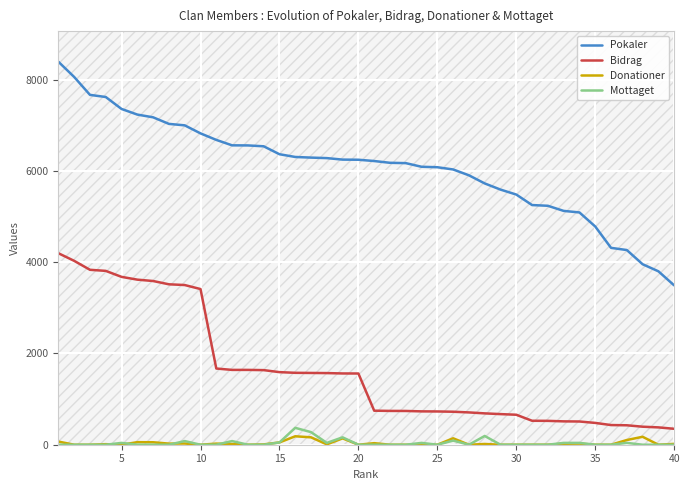

Which series has the largest range (max minus min)?

Pokaler